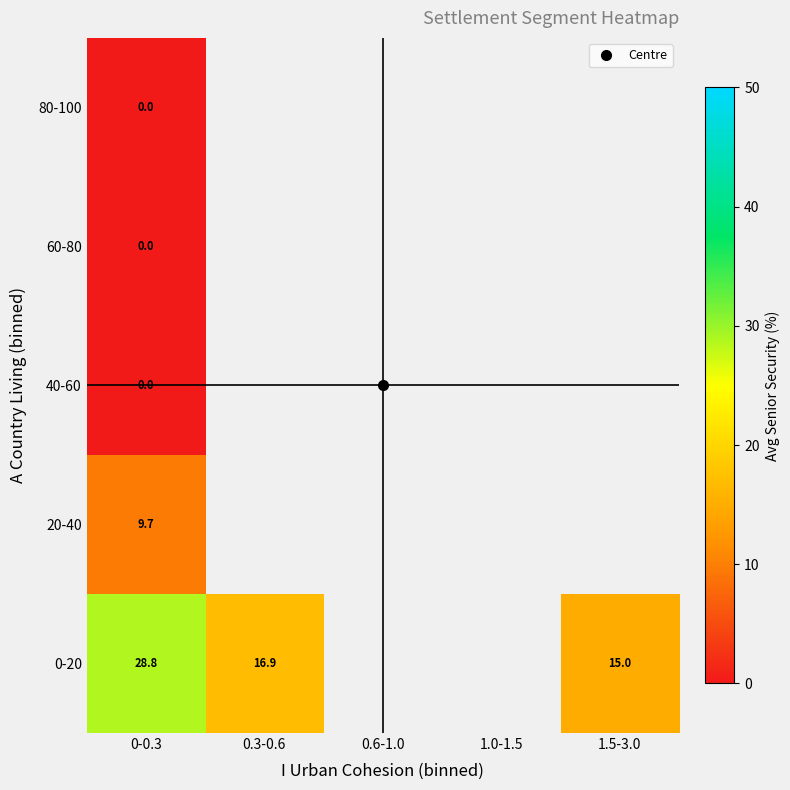

Which series has the largest range (max minus min)?

0-20